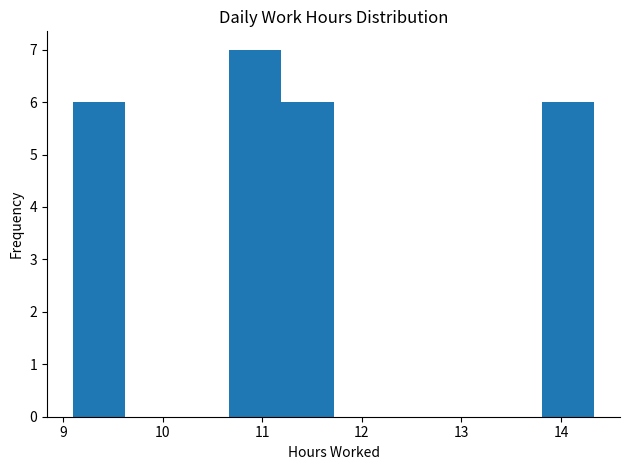

How tall is the bar that spans 9.1 to 9.6 on the x-axis? Neither the bar edges nor the heights are printed on the chart, so give them approximately, as read against the axes.

6